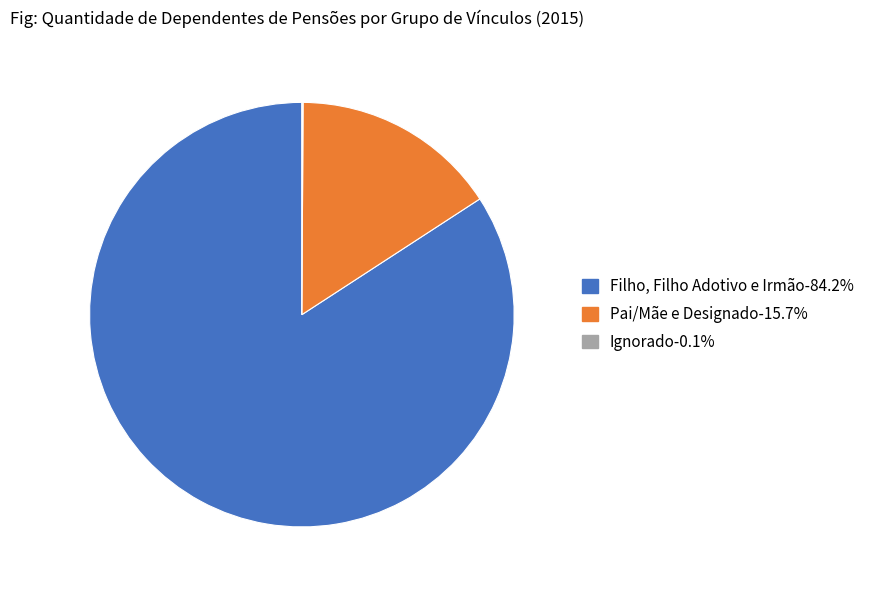

Which slice represents more than half of the pie?

Filho, Filho Adotivo e Irmão